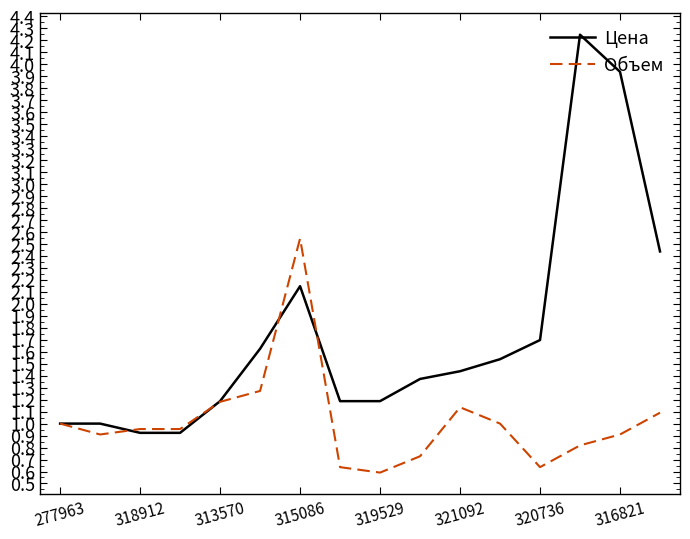

Rank the series by their maximum value, from lowest to highest.

Объем, Цена